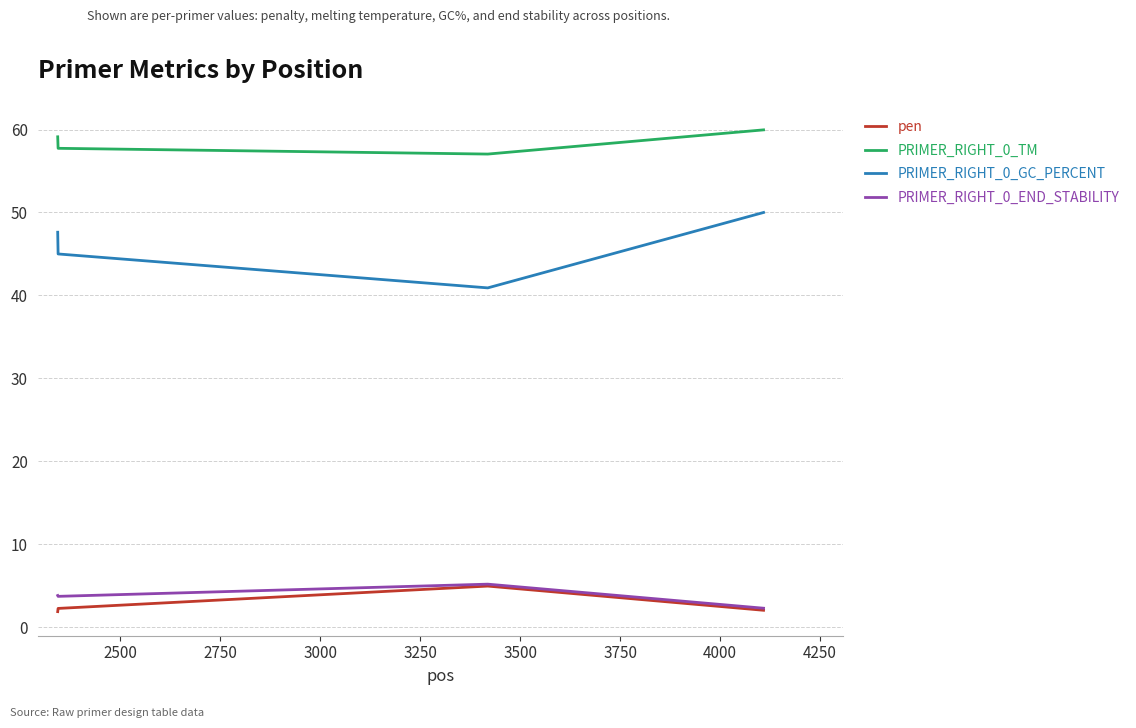

True or false: PRIMER_RIGHT_0_GC_PERCENT and pen intersect in this chart.

False